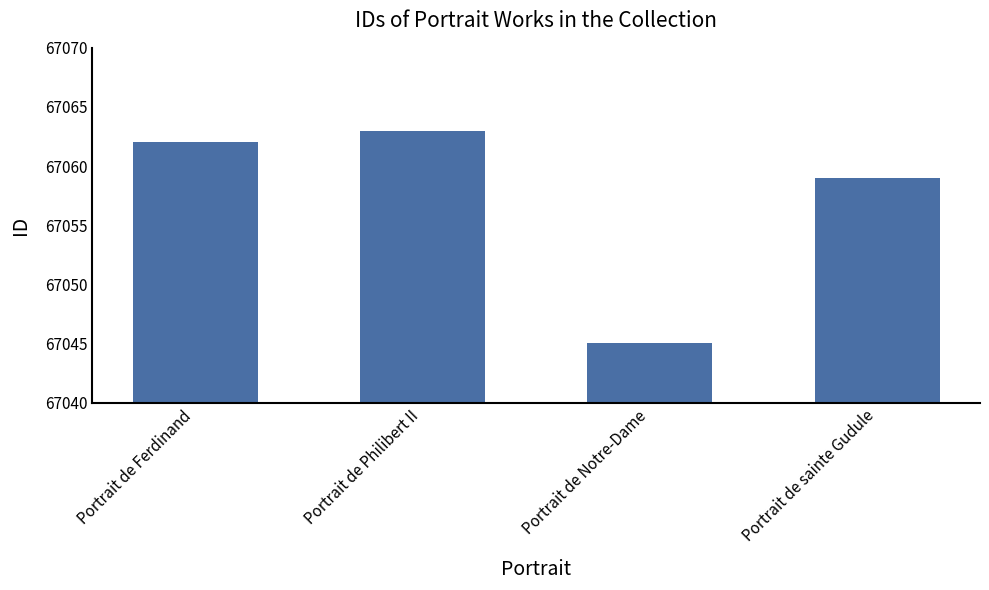

Does the chart contain stacked bars?

No